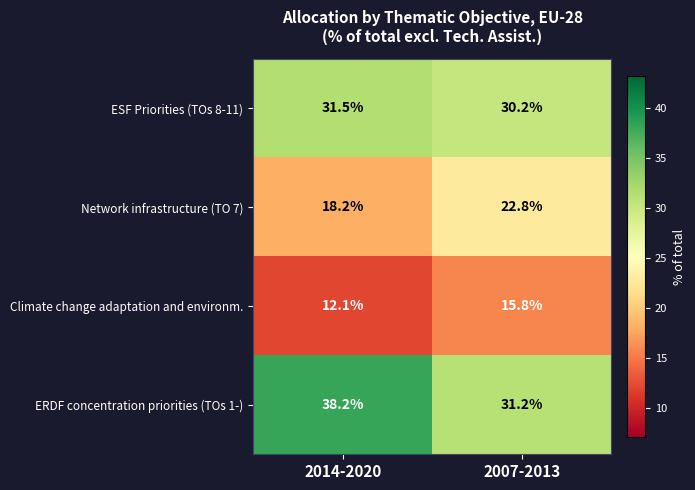

Which series changed the most between 2014-2020 and 2007-2013?

ERDF concentration priorities (TOs 1-)